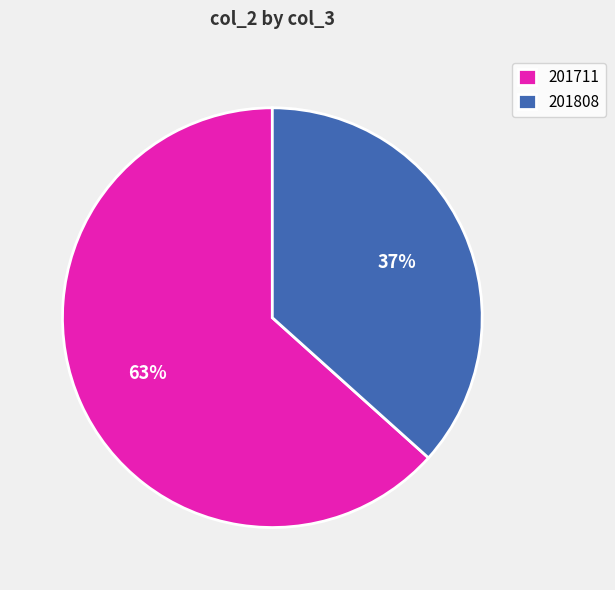

Which has a higher value, 201808 or 201711?

201711